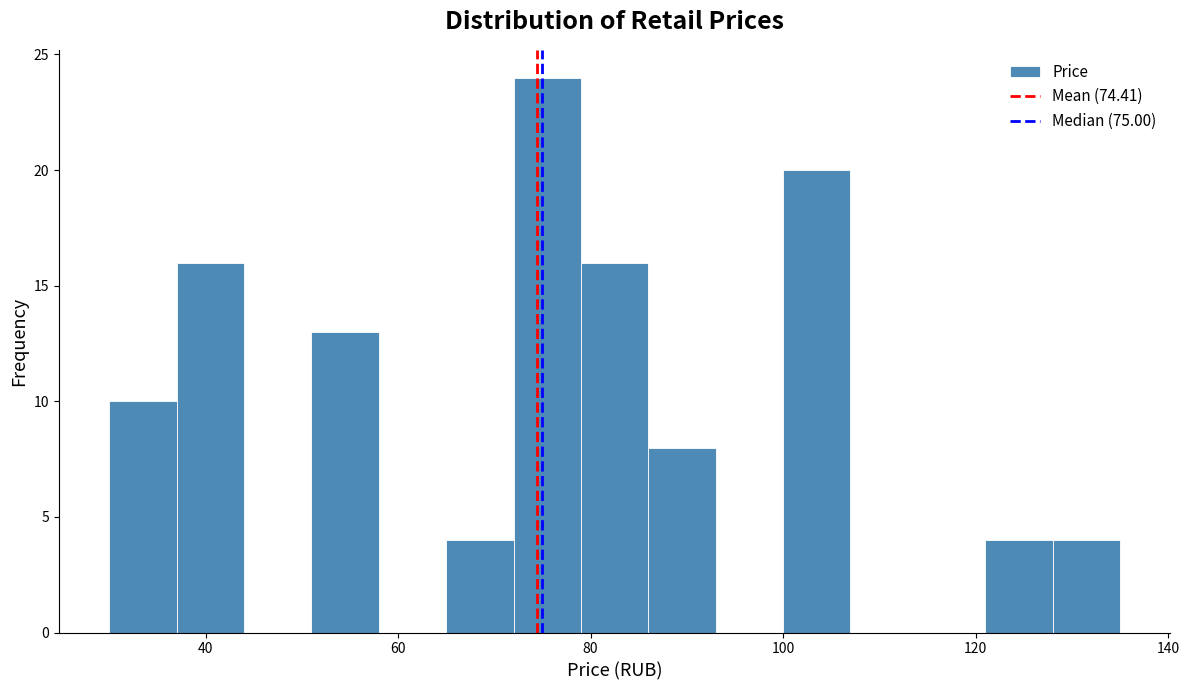

Read against the x-axis, roughly where is the centre of the tallest bar?

76